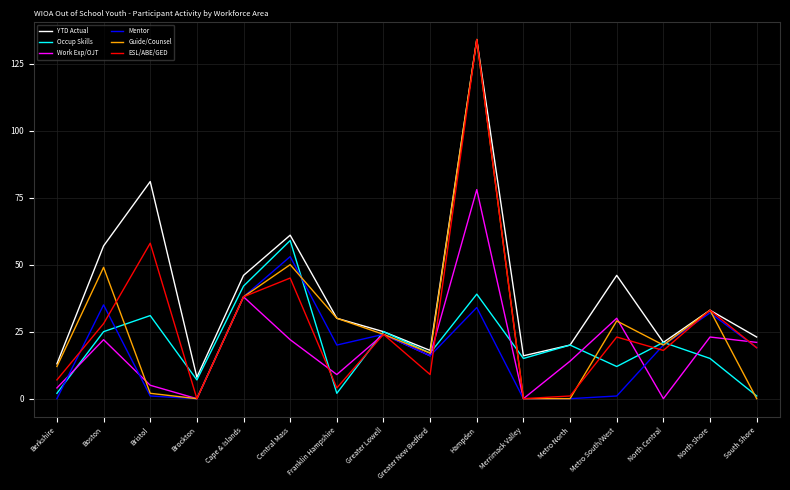

What position from the left is Metro North?

12